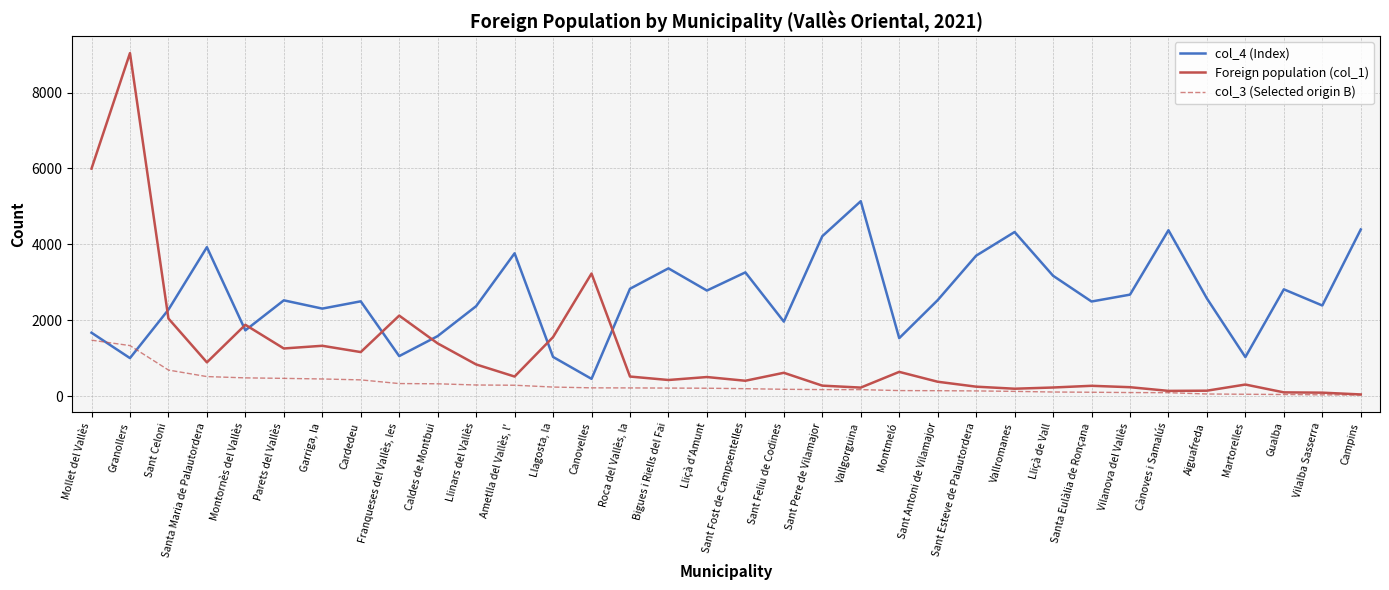

Which series has the largest range (max minus min)?

Foreign population (col_1)